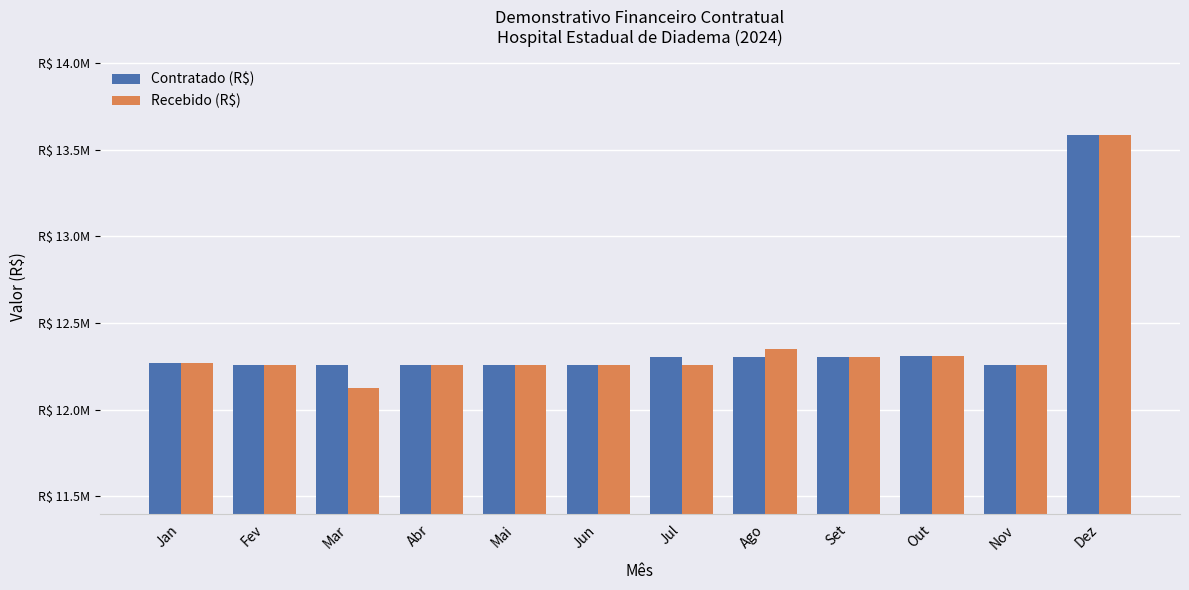

Which series has the largest range (max minus min)?

Recebido (R$)